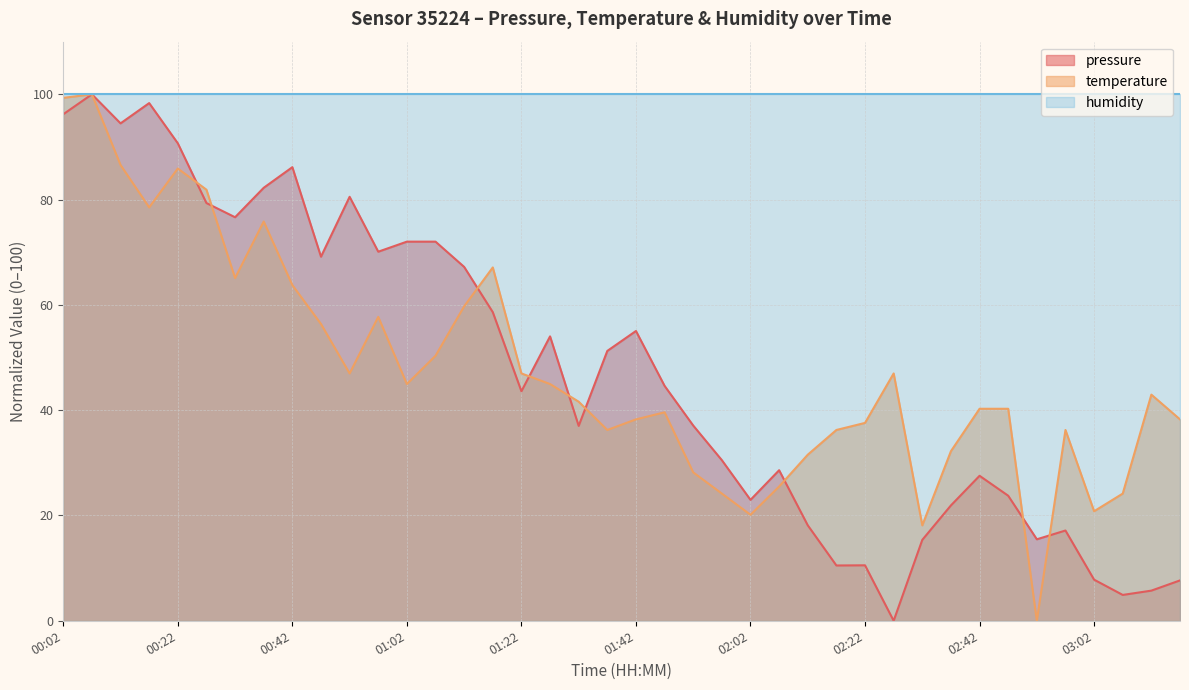

How many data points does each series have?

40